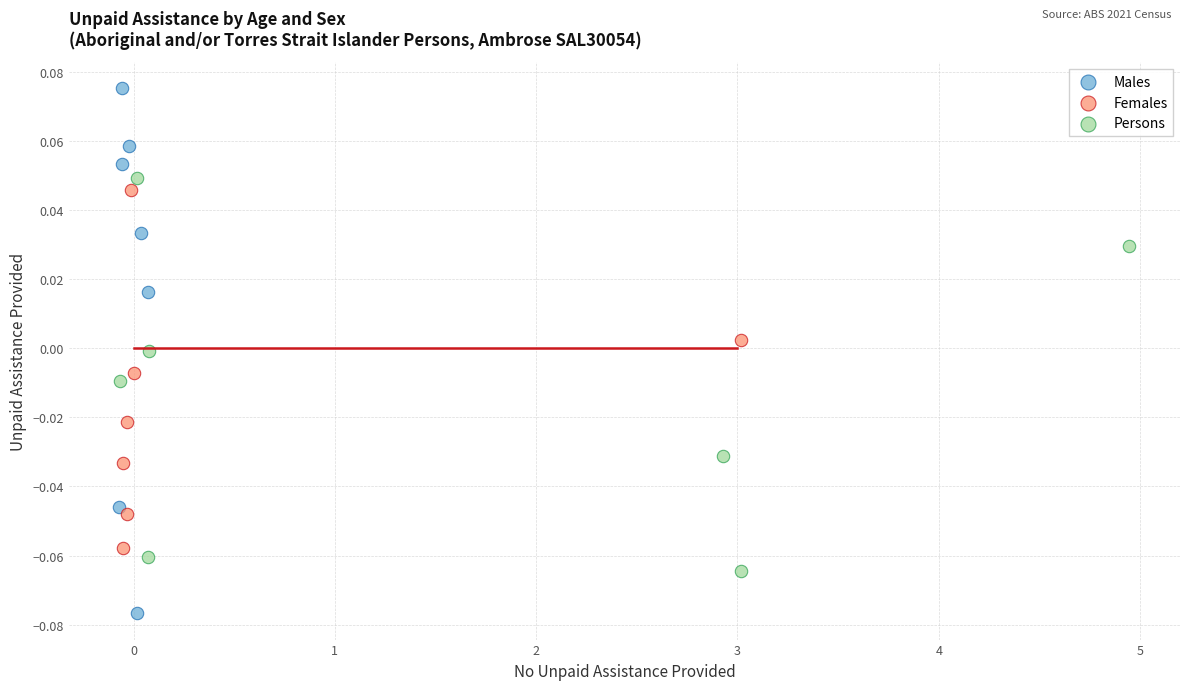

What are all the series names shown in the legend?

Males, Females, Persons